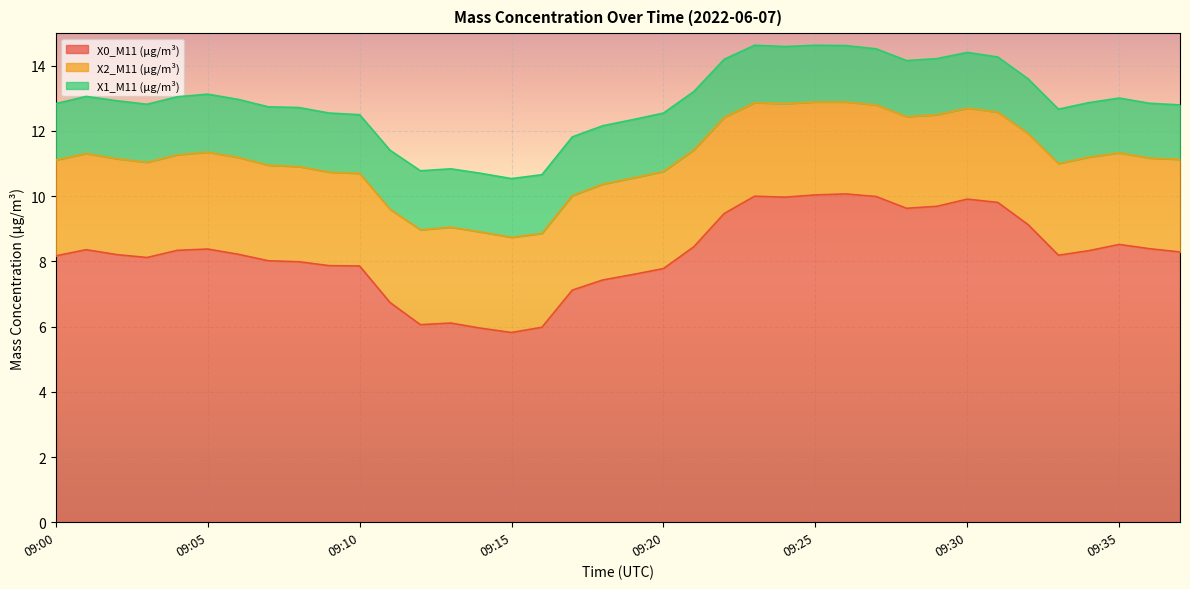

What is the minimum value shown in the chart?

1.7